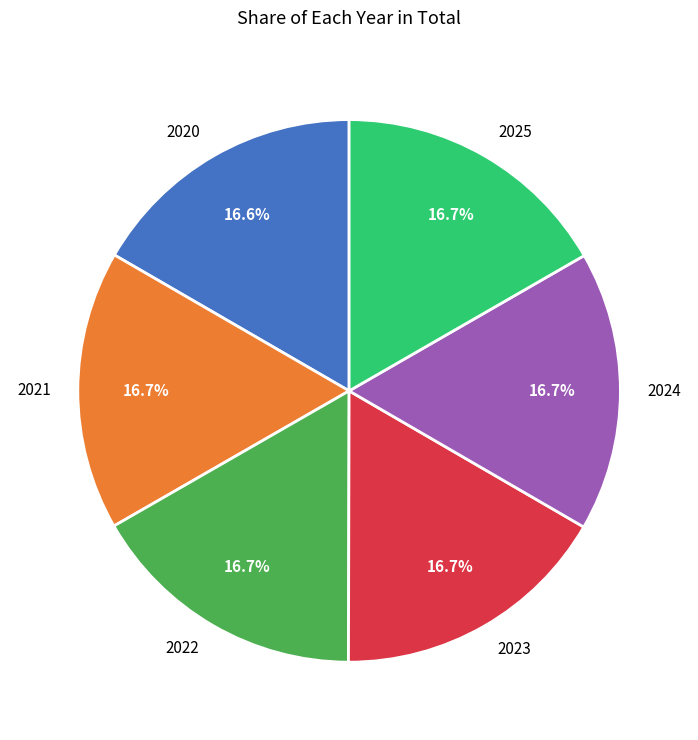

How many segments does this pie chart have?

6